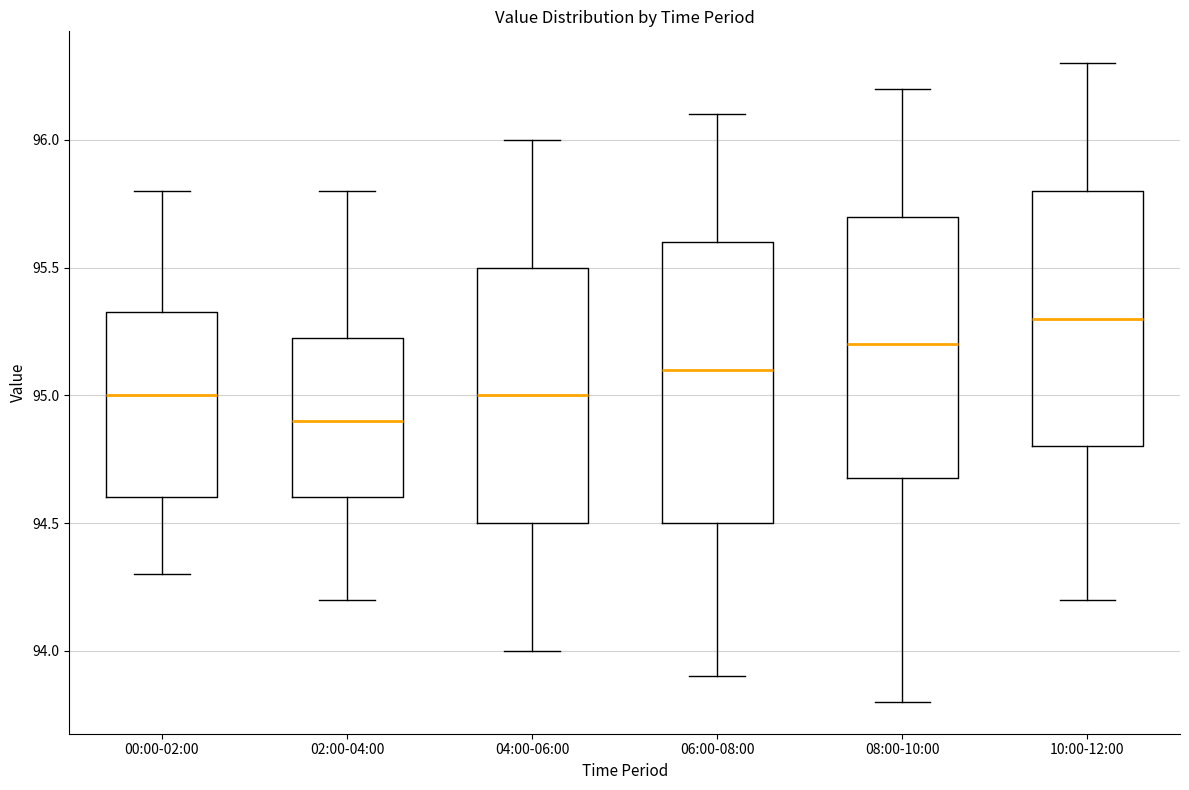

Reading left to right, read every box against the y-axis: the position of its median line, the range the box covers, and the ends of its whiskers. The values are not printed on the chart, so give them approximately, as read against the axis.

00:00-02:00: median 95.00, box 94.60 to 95.35, whiskers 94.30 to 95.80
02:00-04:00: median 94.90, box 94.60 to 95.25, whiskers 94.20 to 95.80
04:00-06:00: median 95.00, box 94.50 to 95.50, whiskers 94.00 to 96.00
06:00-08:00: median 95.10, box 94.50 to 95.60, whiskers 93.90 to 96.10
08:00-10:00: median 95.20, box 94.70 to 95.70, whiskers 93.80 to 96.20
10:00-12:00: median 95.30, box 94.80 to 95.80, whiskers 94.20 to 96.30